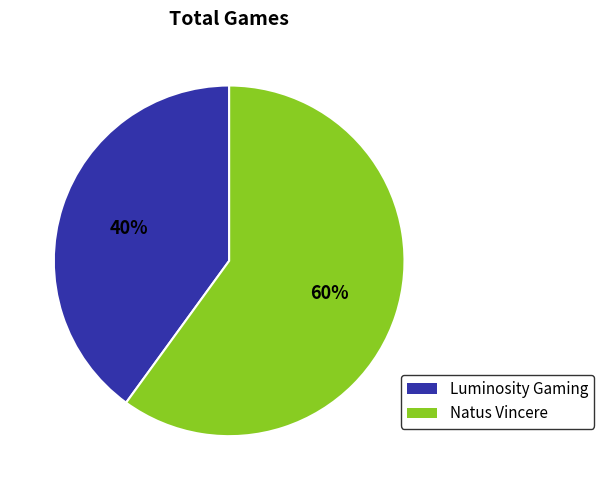

Count the number of slices in the pie.

2